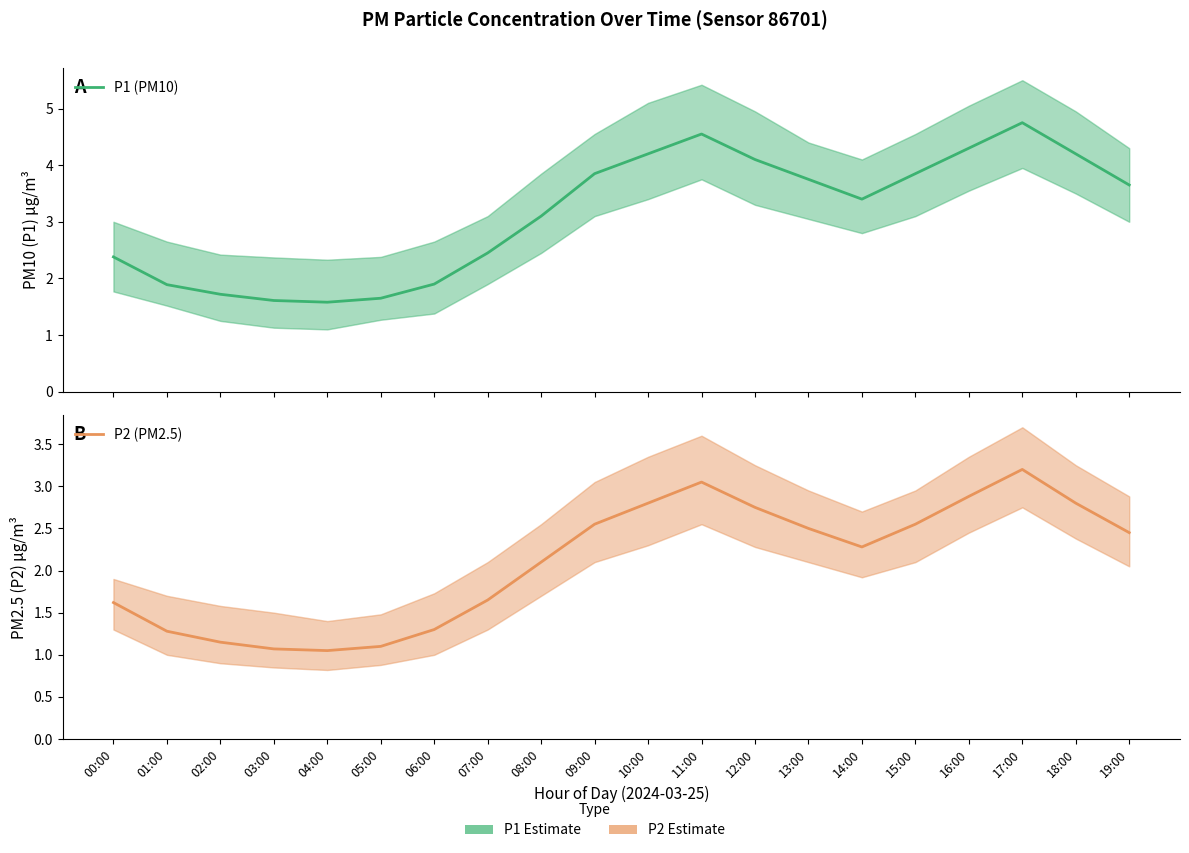

True or false: P2 (PM2.5) and P1 (PM10) cross at least once.

False